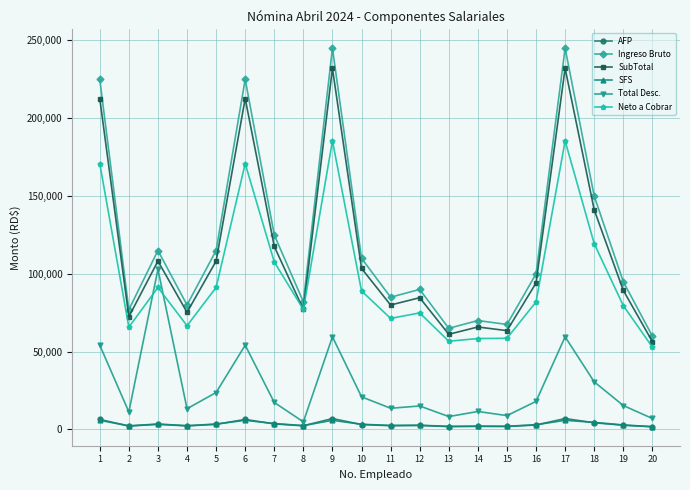

Which series has the largest range (max minus min)?

Ingreso Bruto